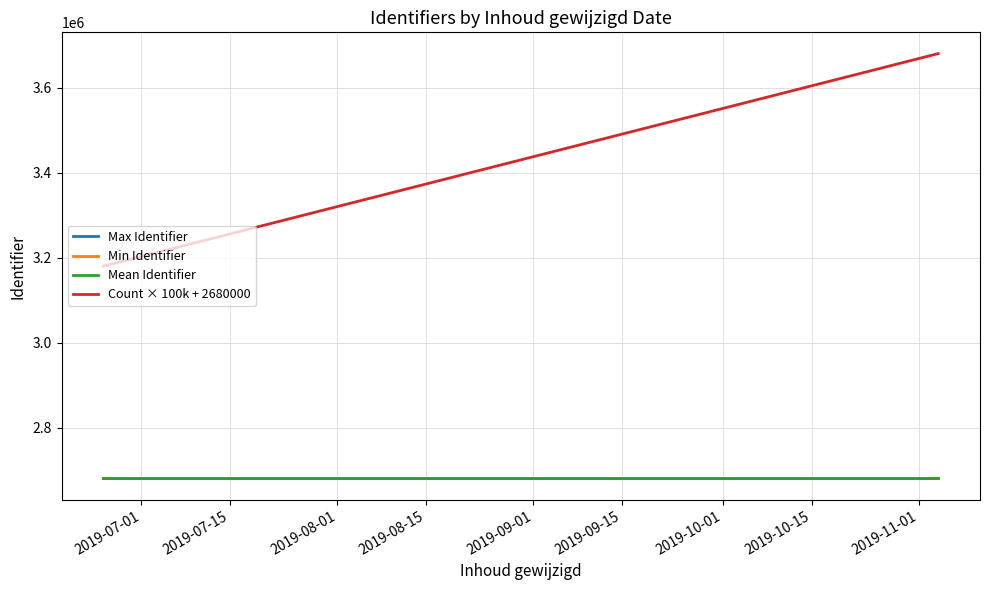

Which series has the widest spread of values?

Count × 100k + 2680000